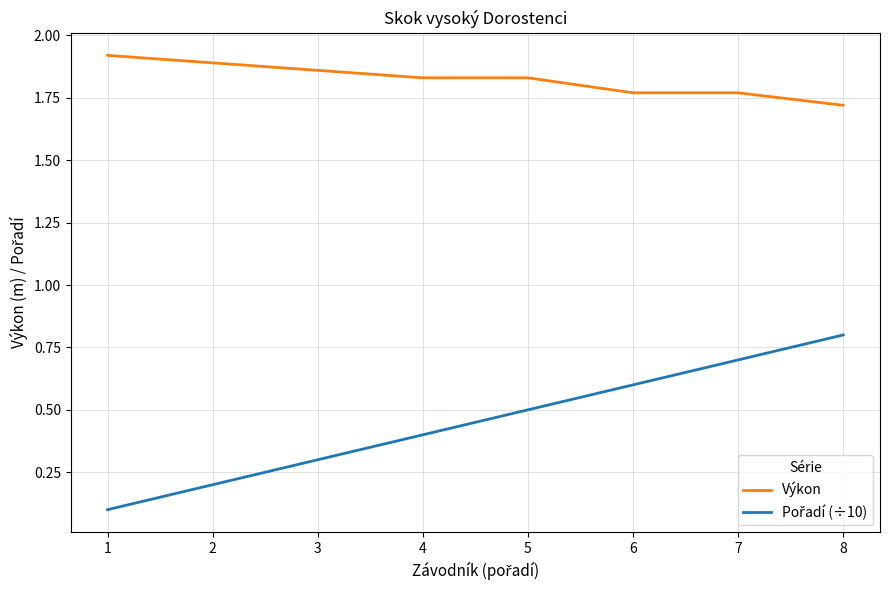

At which label does Výkon reach its minimum?

8